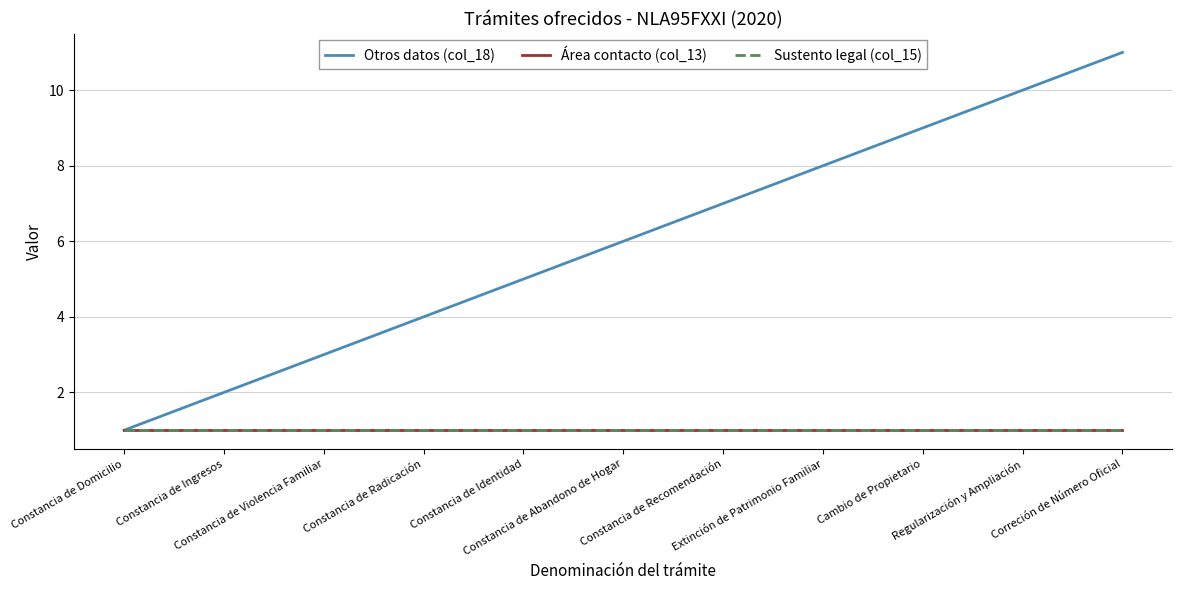

Does the chart have visible grid lines?

Yes